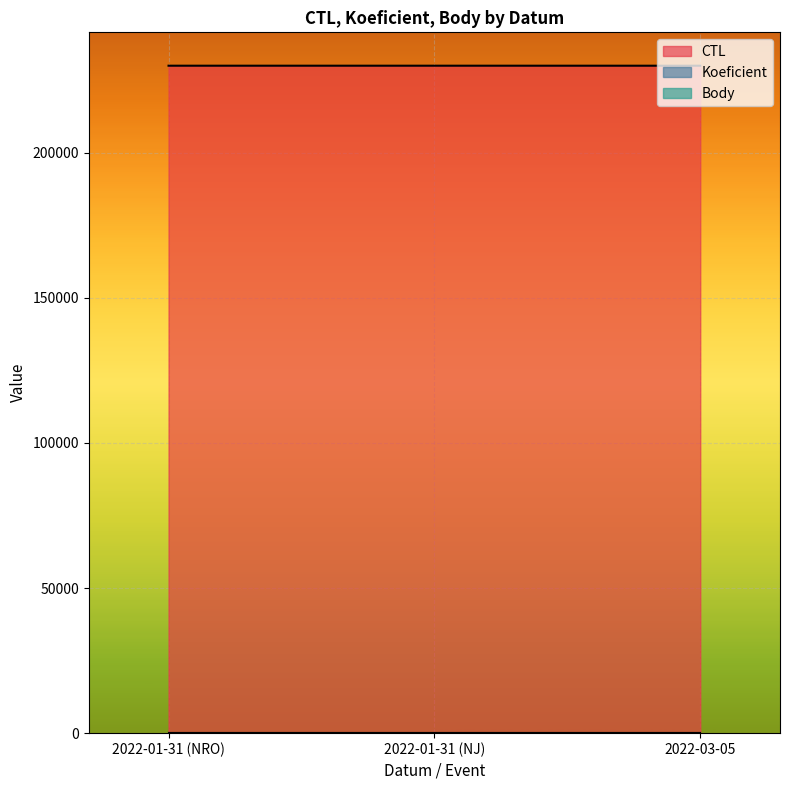

What is the total value across all series at 2022-01-31 (NRO)?

229907